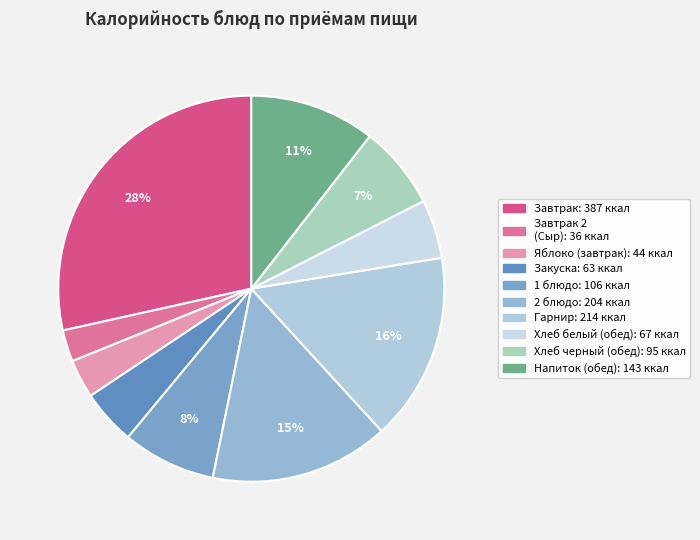

How many slices are in this pie chart?

10